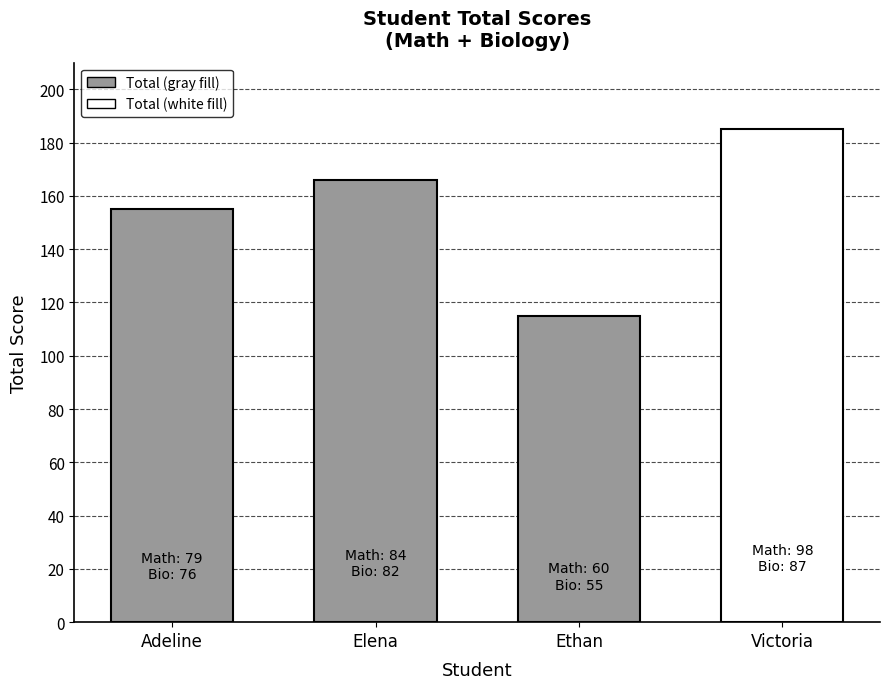

What is the maximum value shown in the chart?

185